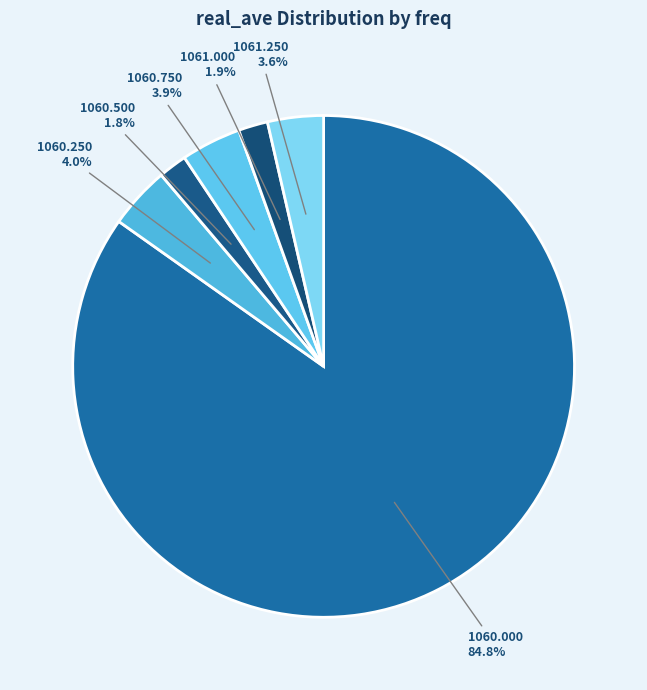

To the nearest percent, what is the difference between the largest and smallest slice percentages?

83%